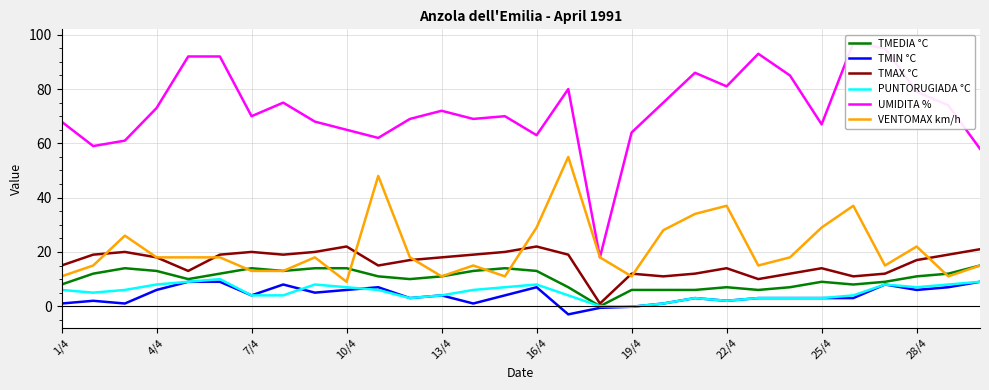

True or false: TMAX °C and VENTOMAX km/h intersect in this chart.

True